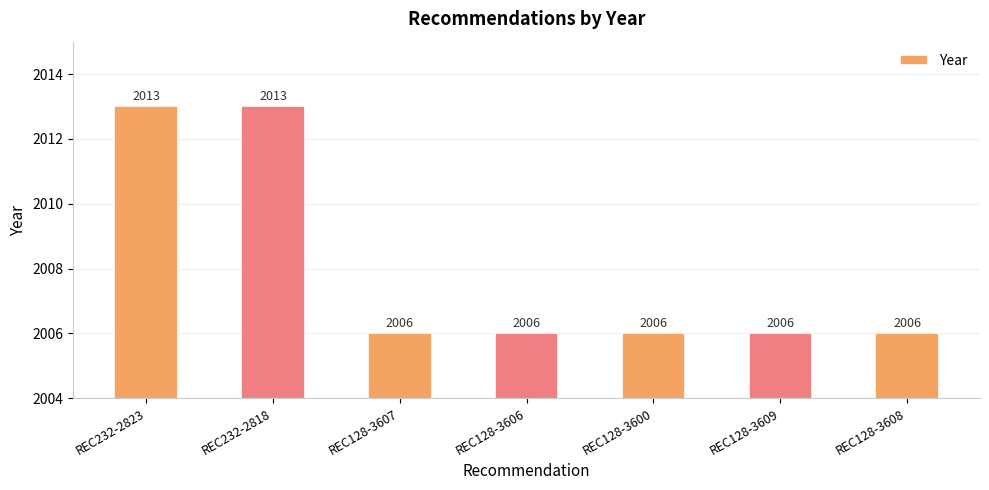

Reading left to right, what are all the values shown in this chart?

2013	2013	2006	2006	2006	2006	2006